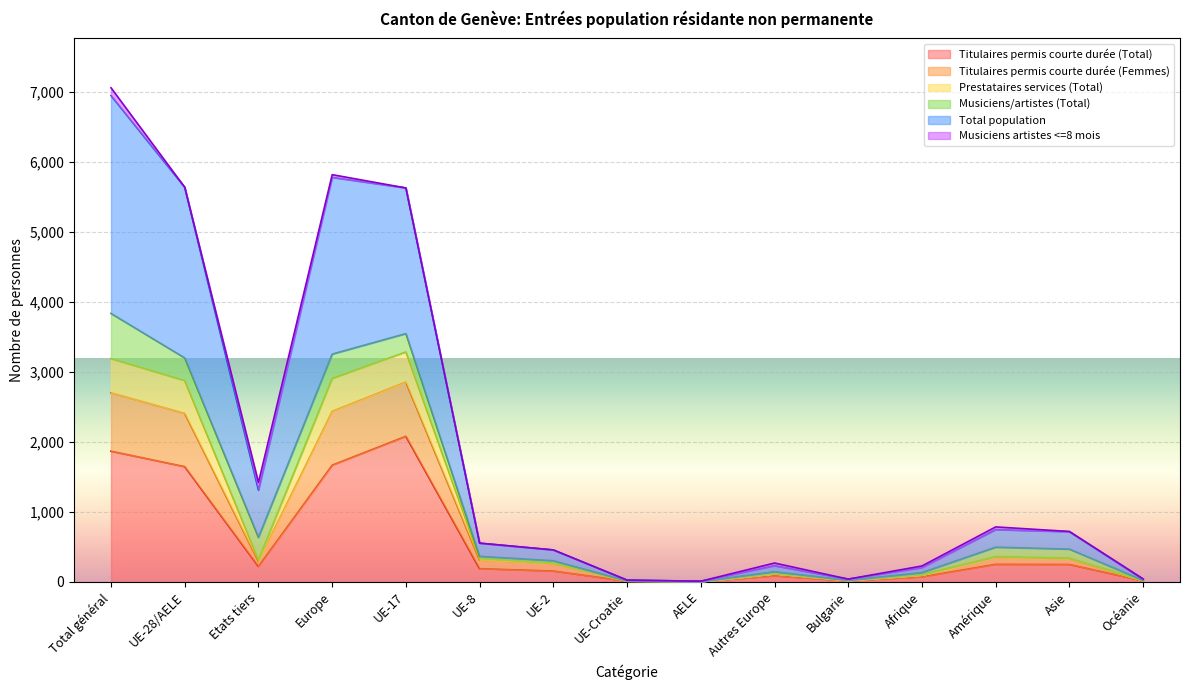

What position from the right is Amérique?

3